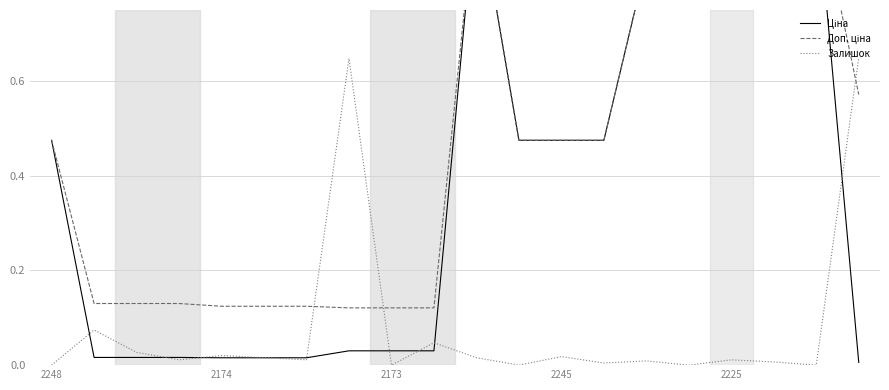

What is the sum of all Доп. ціна values?

9.4